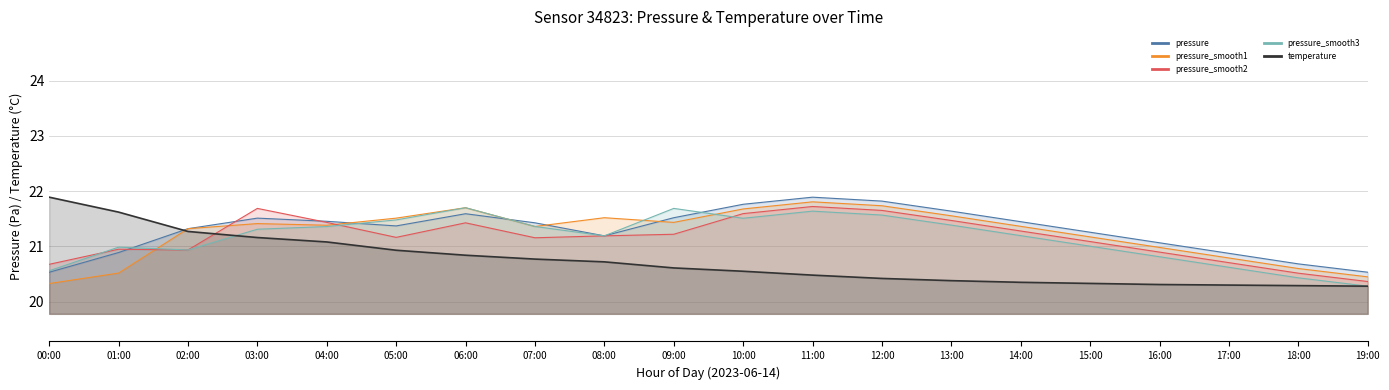

What is the label of the 11th point from the right?

09:00